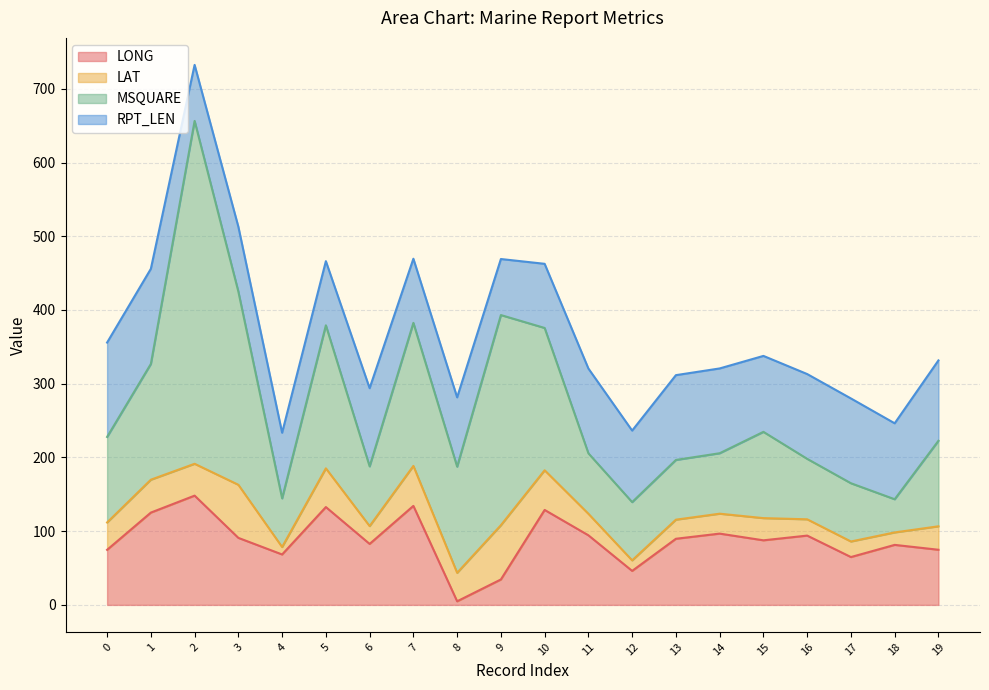

Between 7 and 12, which series saw the biggest shift?

MSQUARE